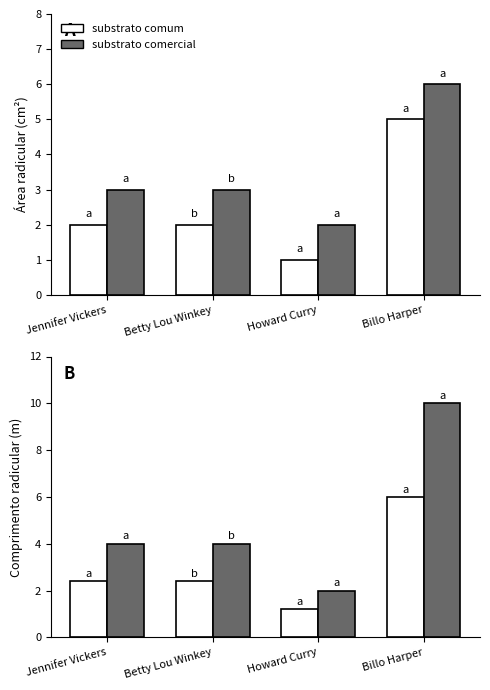

What is the sum of the substrato comercial values at Jennifer Vickers and Betty Lou Winkey?

8.0